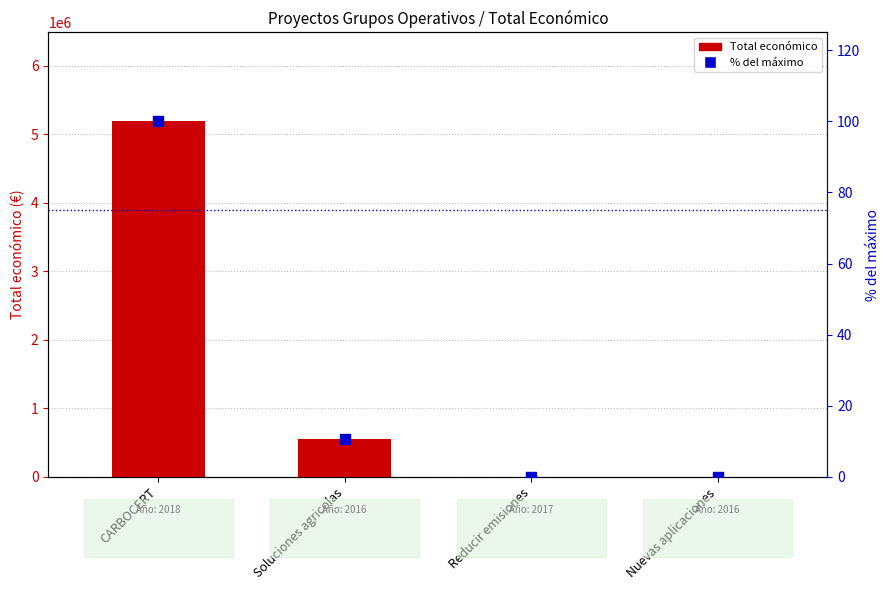

What is the total value across all series at CARBOCERT?

5187355.0